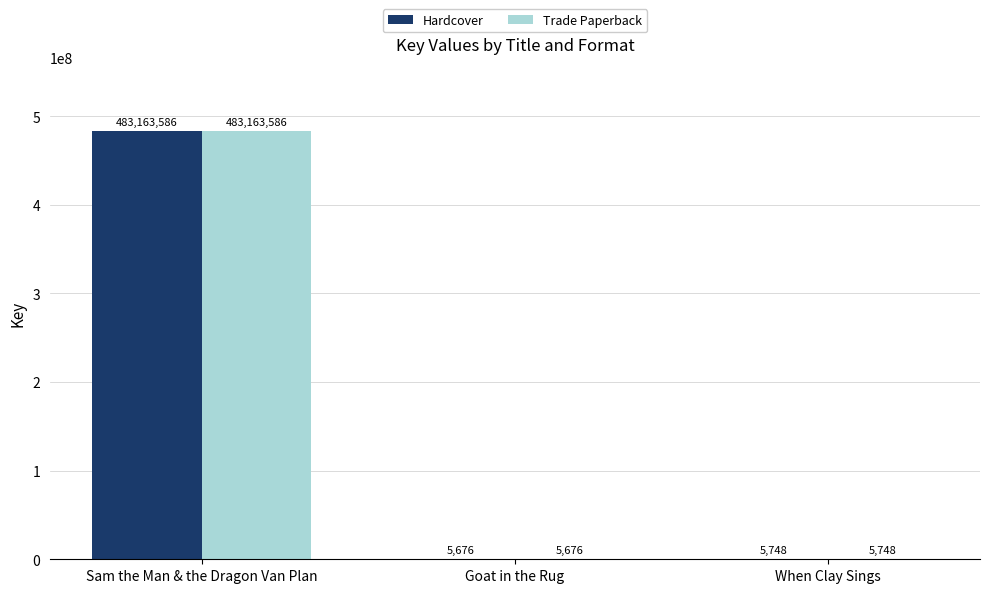

Reading left to right, what are all the values shown in this chart?

Hardcover: Sam the Man & the Dragon Van Plan=483163586	Goat in the Rug=5676	When Clay Sings=5748
Trade Paperback: Sam the Man & the Dragon Van Plan=483163586	Goat in the Rug=5676	When Clay Sings=5748